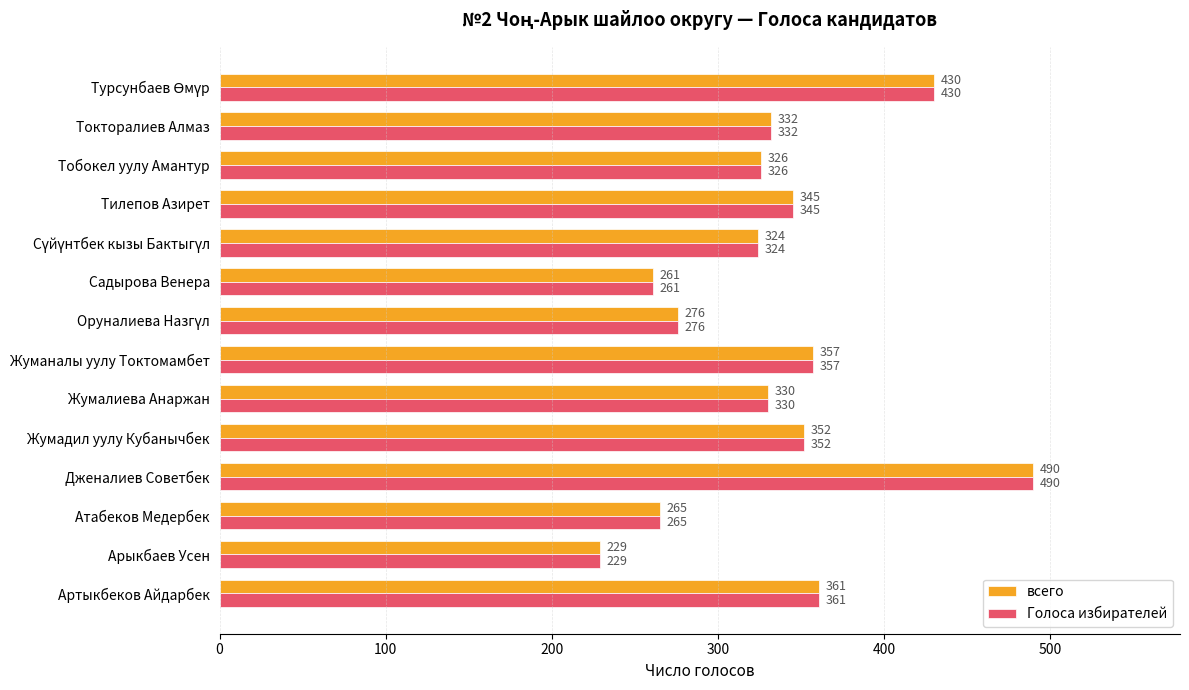

What is the average value of the Голоса избирателей series?

334